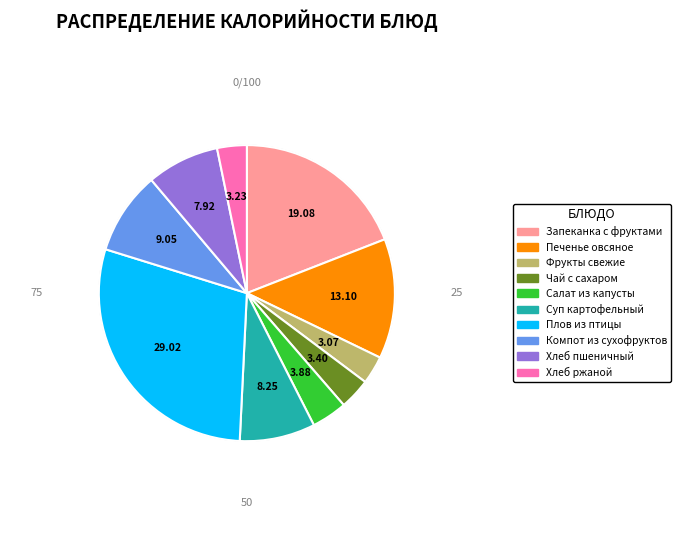

Do Хлеб ржаной and Печенье овсяное together represent more than half of the pie?

No